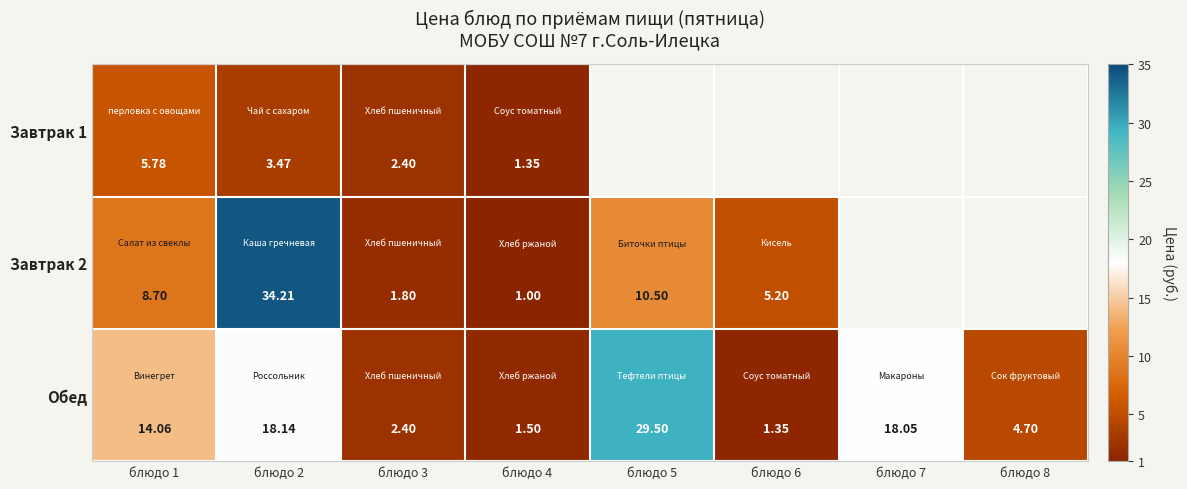

How many values in the Обед series are below 14?

4